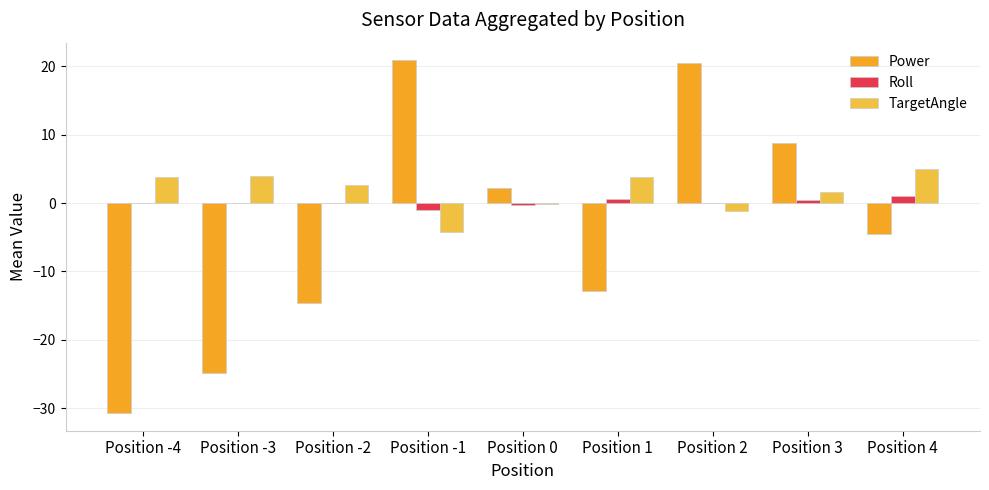

At which category is the sum across all series the highest?

Position 2